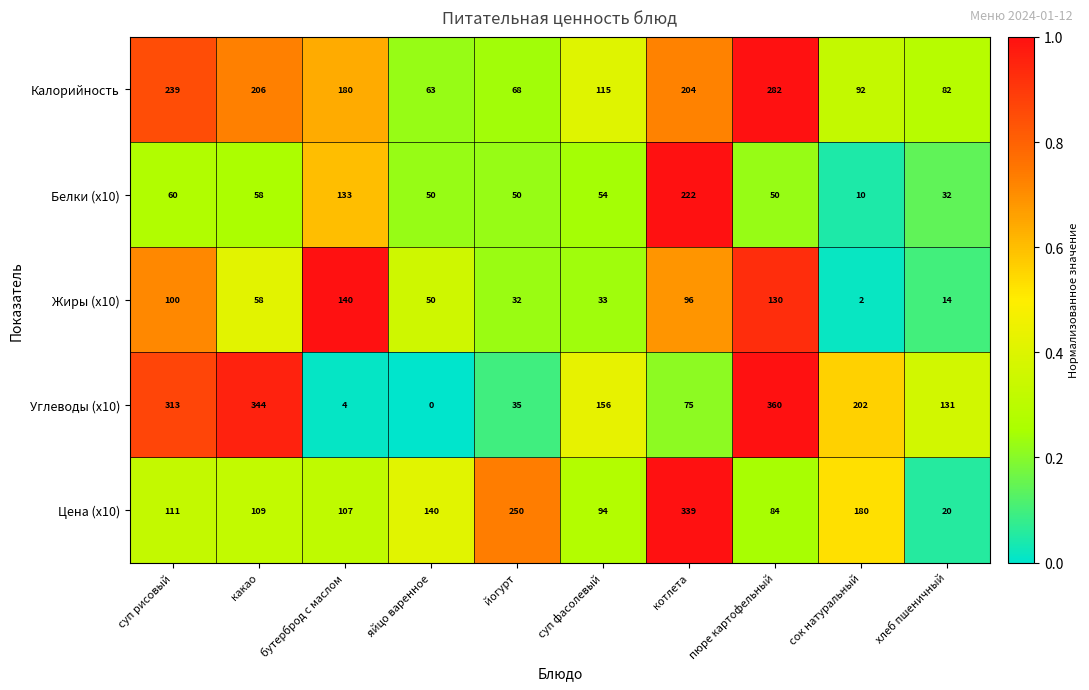

Read the Цена (x10) value at хлеб пшеничный.

20